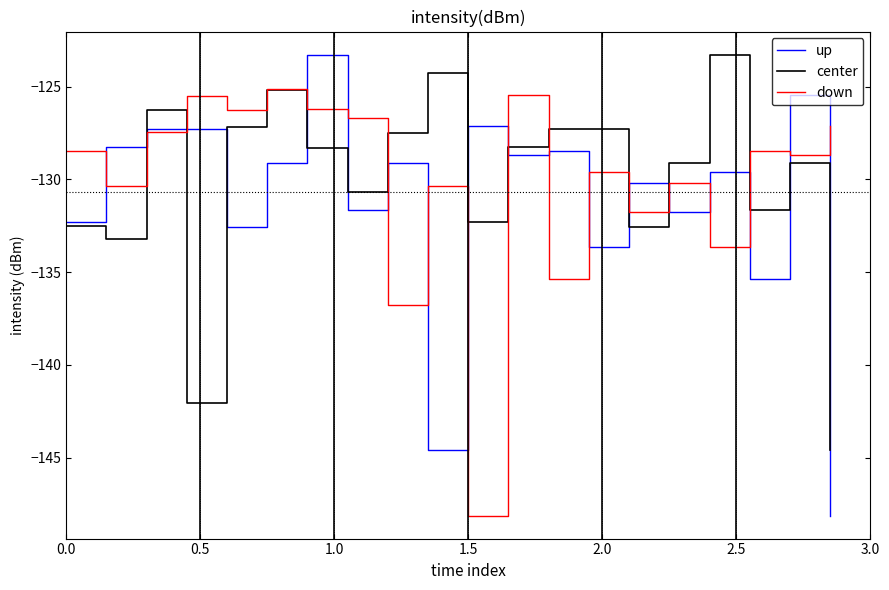

What is the maximum value shown in the chart?

-123.3